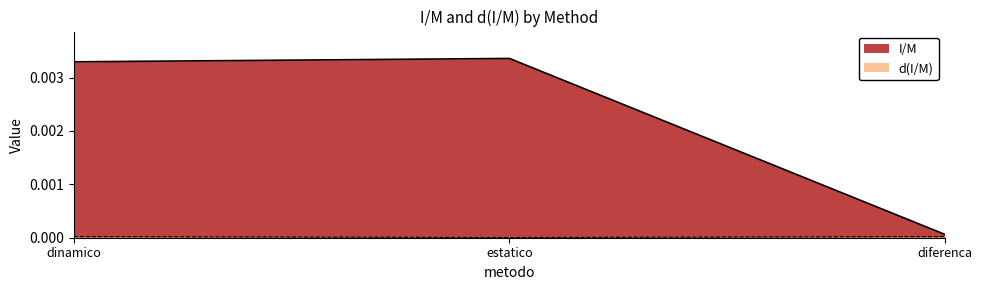

Count the d(I/M) values in the range 0 to 1.

3